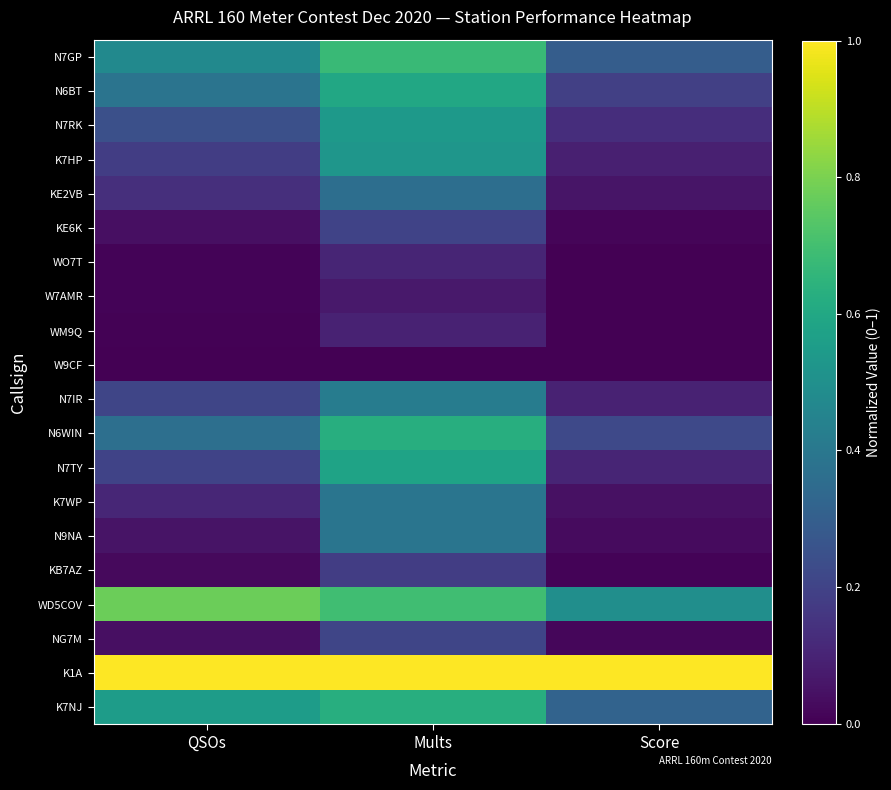

What is the total value across all series at Score?

3.1